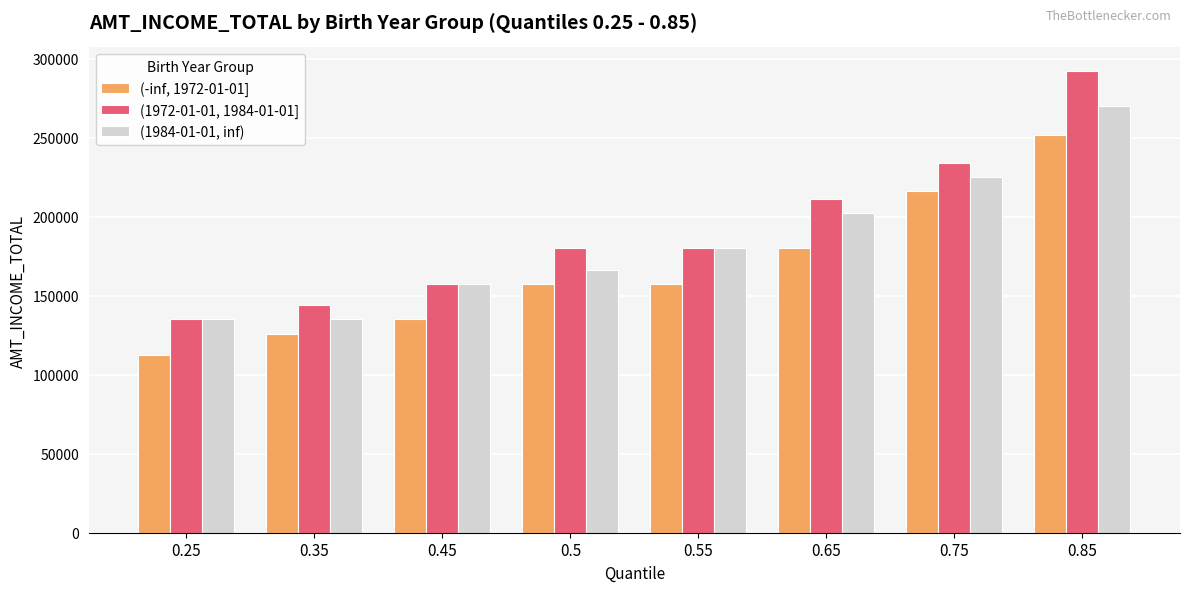

At which label is (1984-01-01, inf) closest to 202500?

0.65